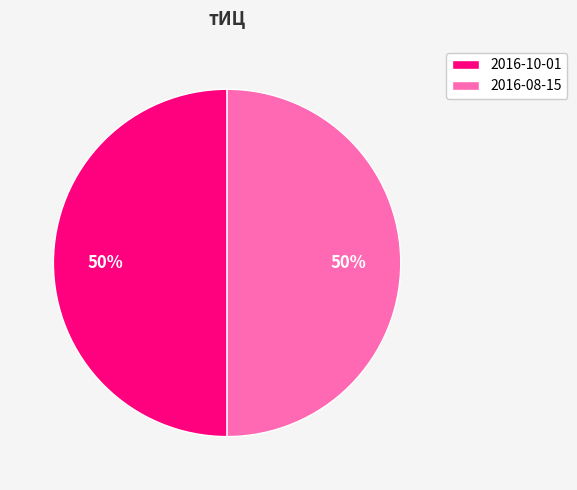

To the nearest percent, what is the combined percentage of 2016-10-01 and 2016-08-15?

100%